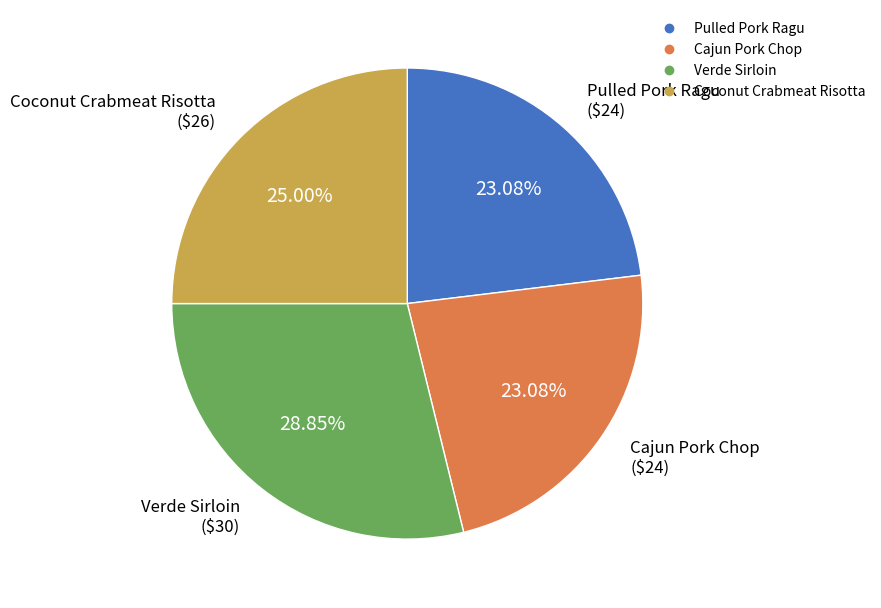

To the nearest percent, what portion does Verde Sirloin represent?

29%